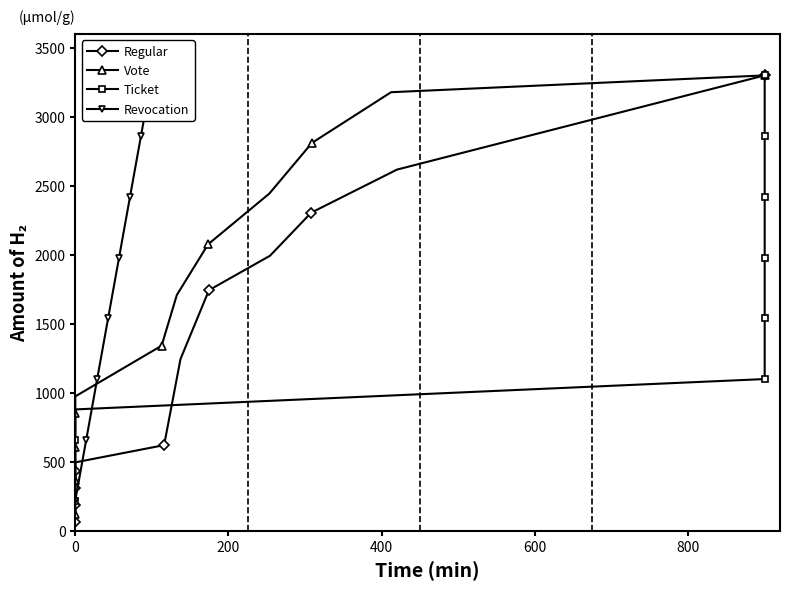

The value of Ticket at 5 is 1959.1. True or false?

False